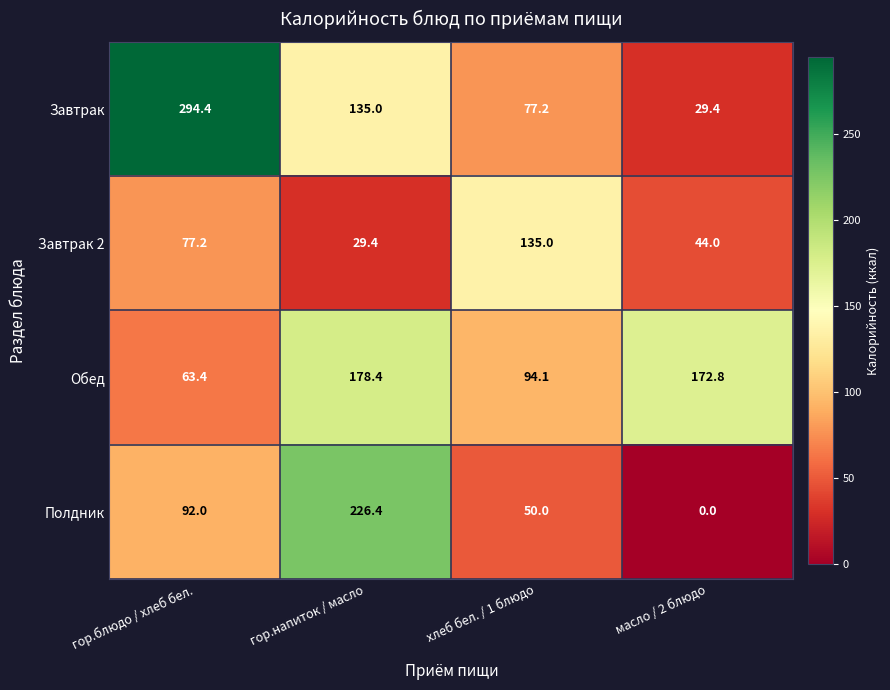

Reading left to right, what are all the values shown in this chart?

Завтрак: гор.блюдо / хлеб бел.=294.4	гор.напиток / масло=135.0	хлеб бел. / 1 блюдо=77.2	масло / 2 блюдо=29.4
Завтрак 2: гор.блюдо / хлеб бел.=77.2	гор.напиток / масло=29.4	хлеб бел. / 1 блюдо=135.0	масло / 2 блюдо=44.0
Обед: гор.блюдо / хлеб бел.=63.4	гор.напиток / масло=178.4	хлеб бел. / 1 блюдо=94.1	масло / 2 блюдо=172.8
Полдник: гор.блюдо / хлеб бел.=92.0	гор.напиток / масло=226.4	хлеб бел. / 1 блюдо=50.0	масло / 2 блюдо=0.0